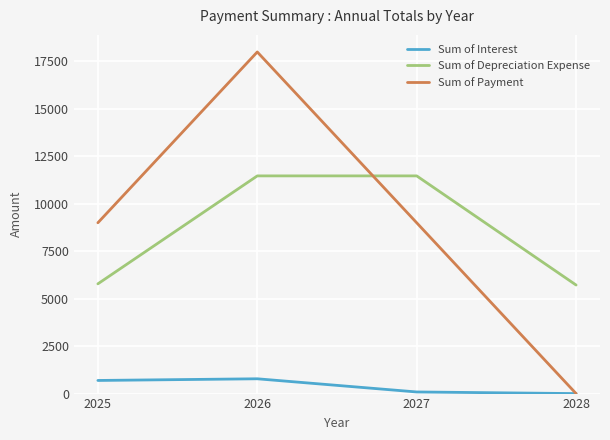

At how many categories does at least one series exceed 4348?

4